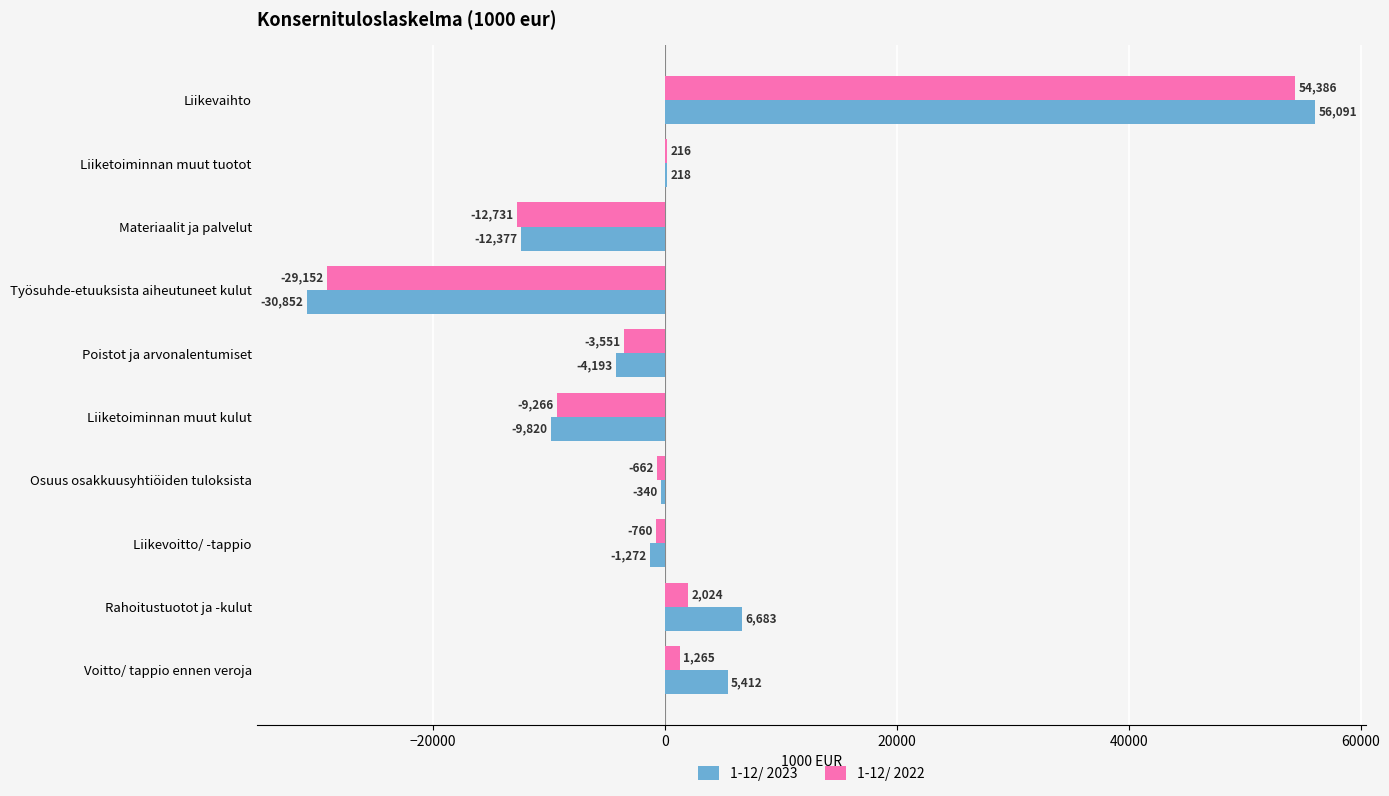

At which category is the sum across all series the highest?

Liikevaihto